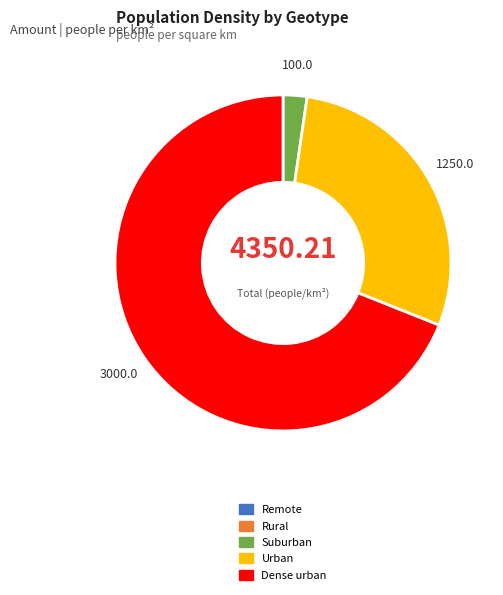

Which has a higher value, Dense urban or Urban?

Dense urban